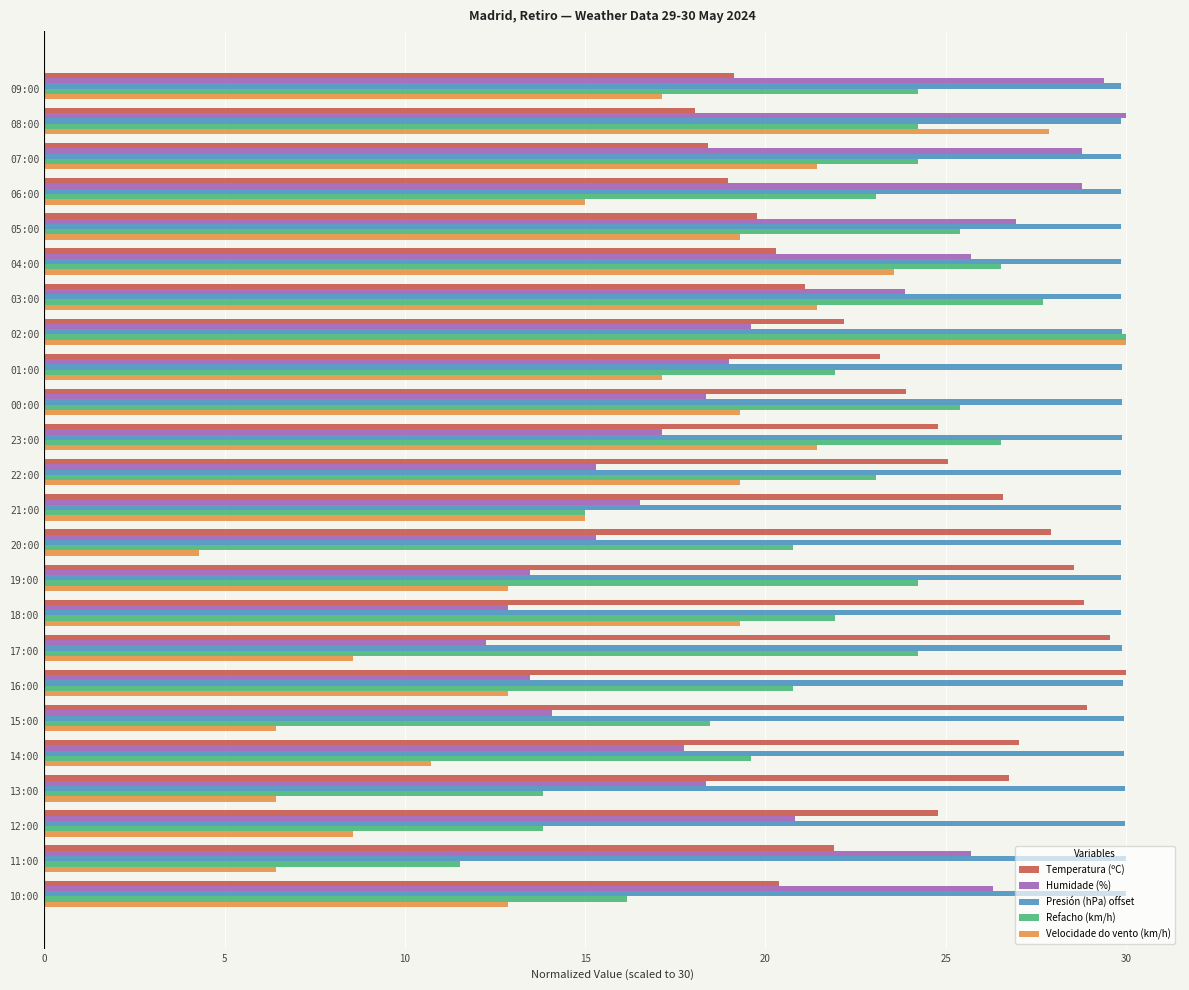

Is it true that Velocidade do vento (km/h) equals 9.1 at 11:00?

False